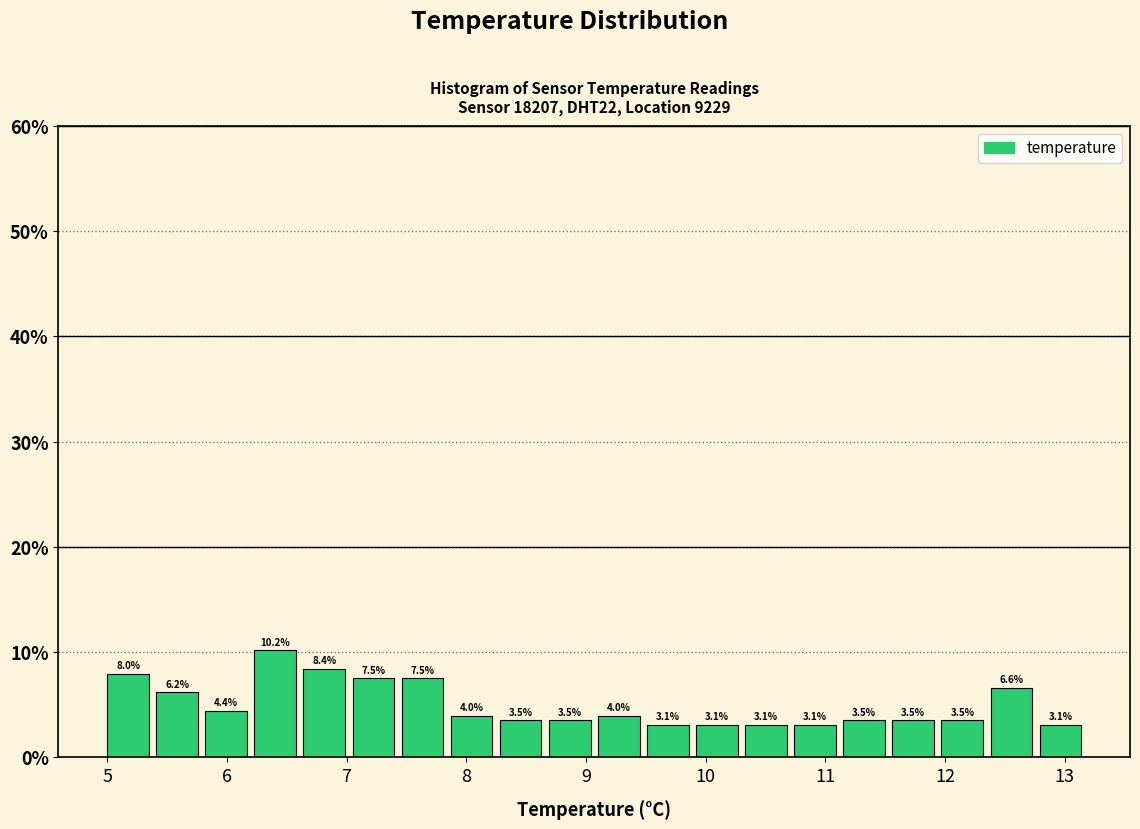

Reading left to right, list every bar in this chart as the range it spans on the x-axis followed by its height. The bar edges are not printed on the chart, so give them approximately, as read against the axis.

5.00 to 5.41: 8.0
5.41 to 5.82: 6.2
5.82 to 6.23: 4.4
6.23 to 6.64: 10.2
6.64 to 7.05: 8.4
7.05 to 7.46: 7.5
7.46 to 7.87: 7.5
7.87 to 8.28: 4.0
8.28 to 8.69: 3.5
8.69 to 9.10: 3.5
9.10 to 9.51: 4.0
9.51 to 9.92: 3.1
9.92 to 10.33: 3.1
10.33 to 10.74: 3.1
10.74 to 11.15: 3.1
11.15 to 11.56: 3.5
11.56 to 11.97: 3.5
11.97 to 12.38: 3.5
12.38 to 12.79: 6.6
12.79 to 13.20: 3.1